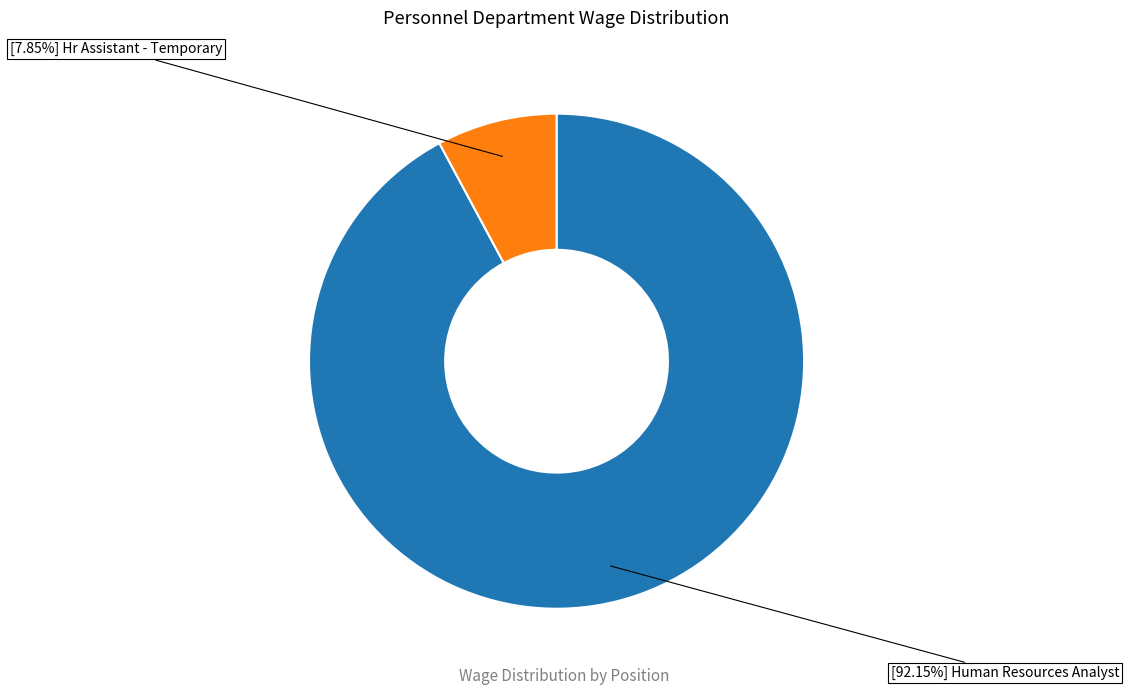

Is there a majority slice in this chart?

Yes